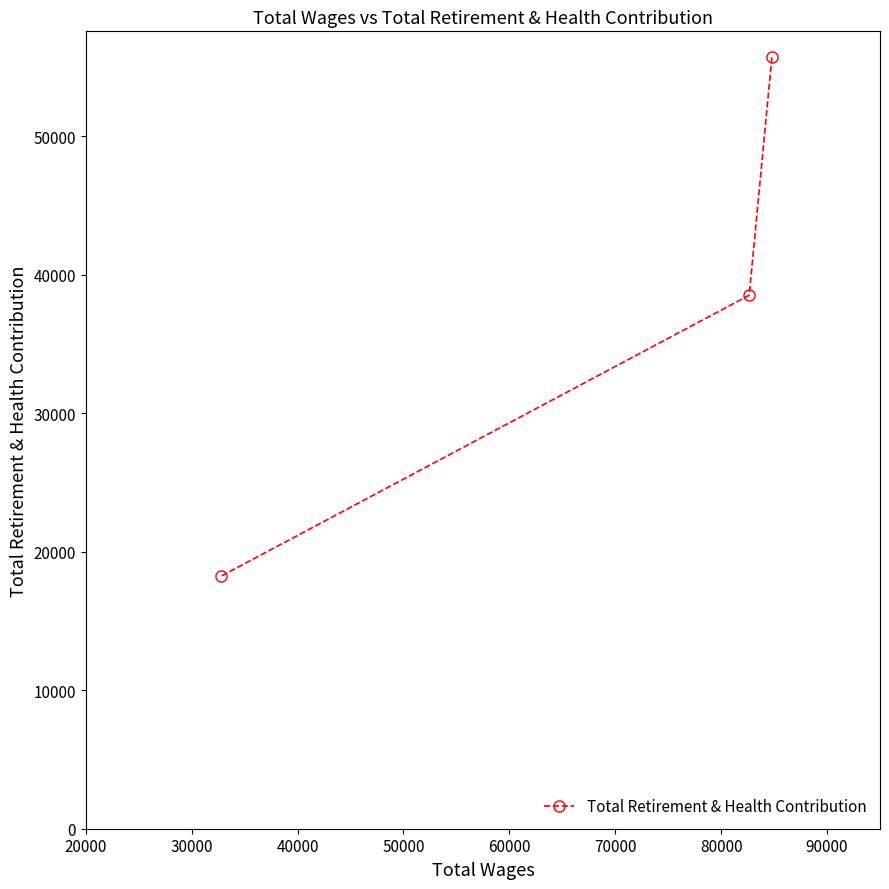

What is the average value?

37485